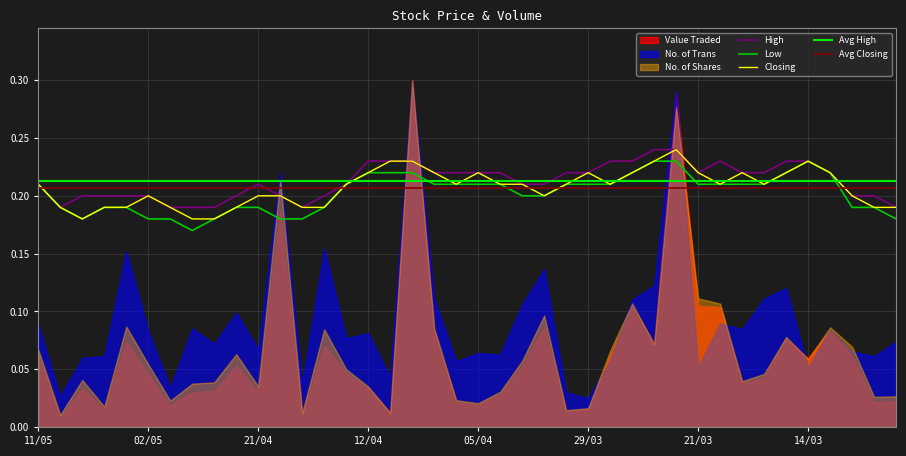

What position from the right is 09/05?

39